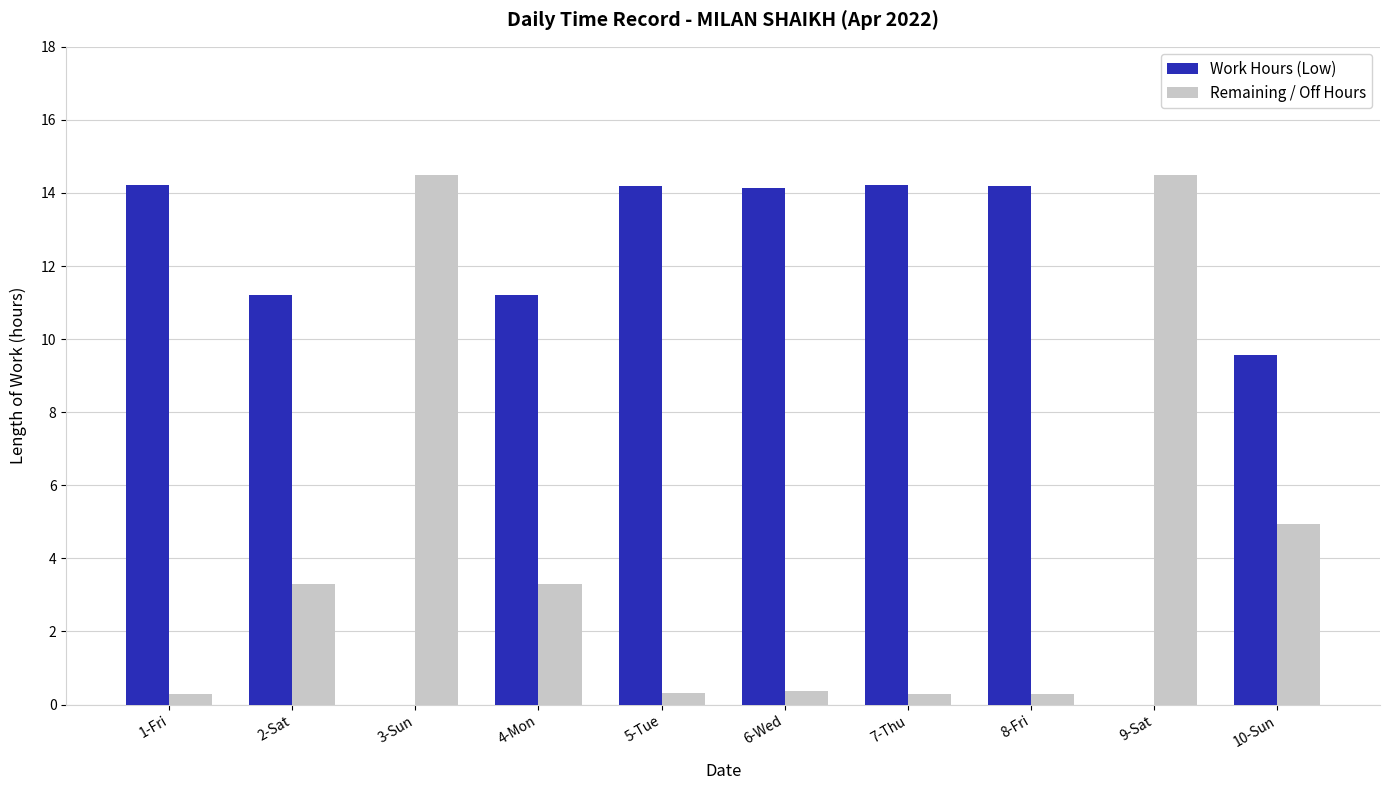

Count the number of categories in the chart.

10